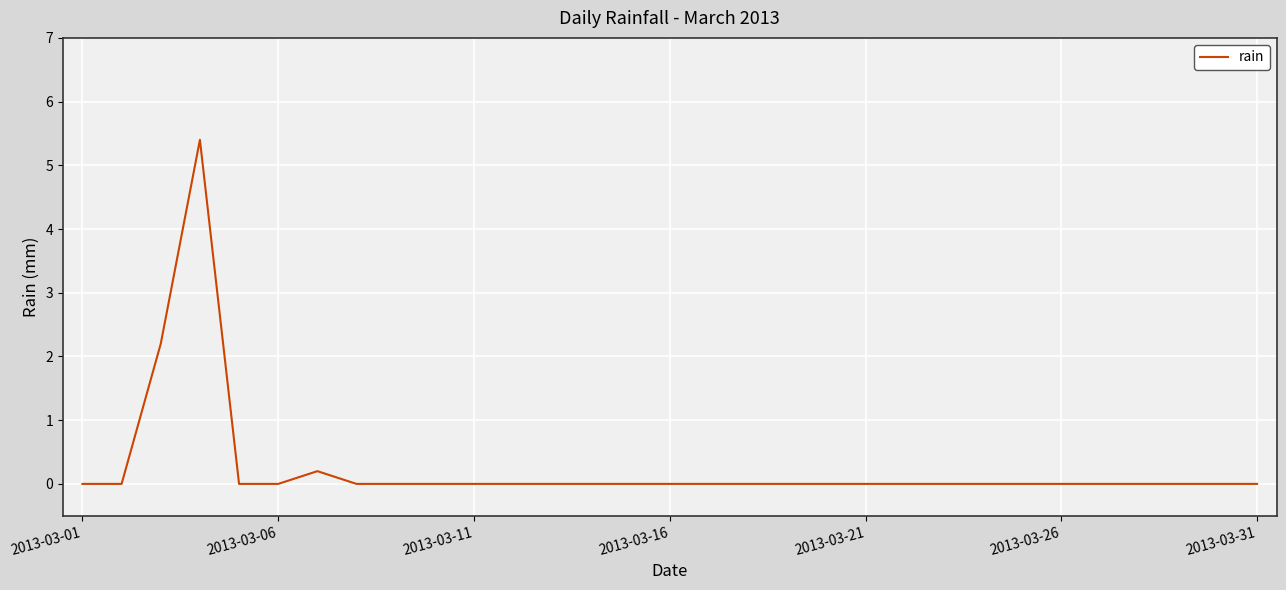

What is the difference between the maximum and minimum values?

5.4